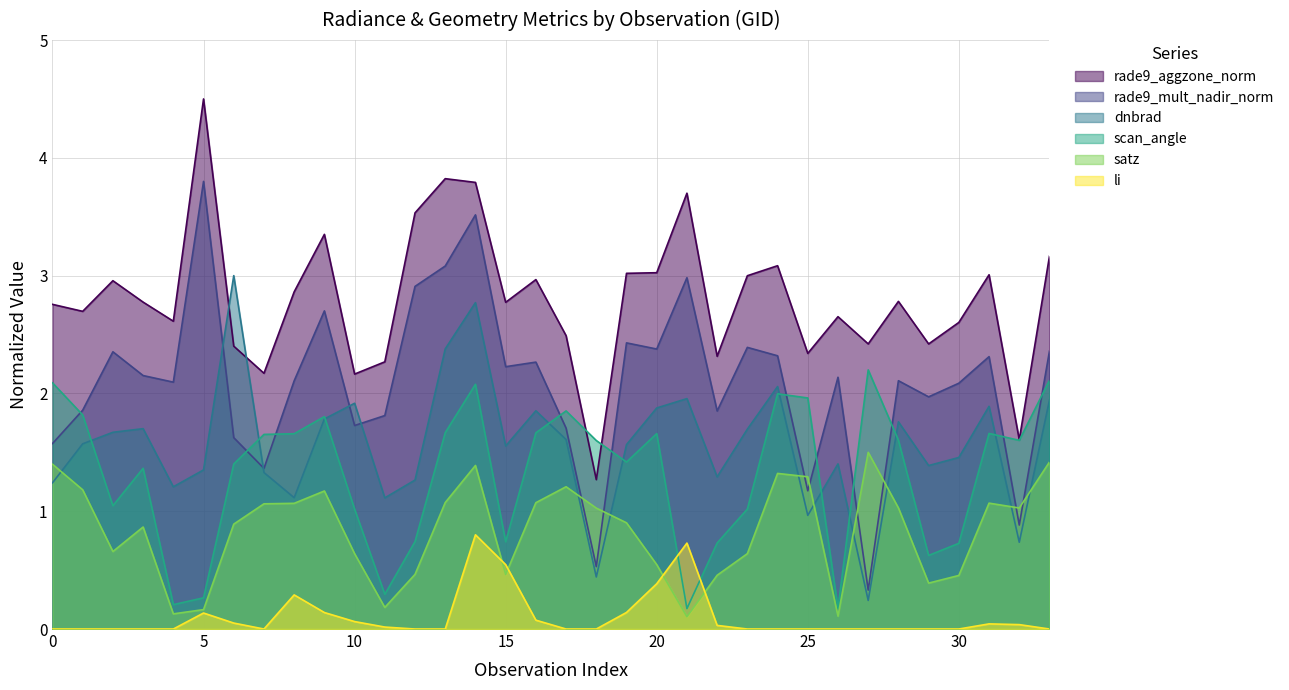

True or false: satz has more than 0 interior local peaks.

True